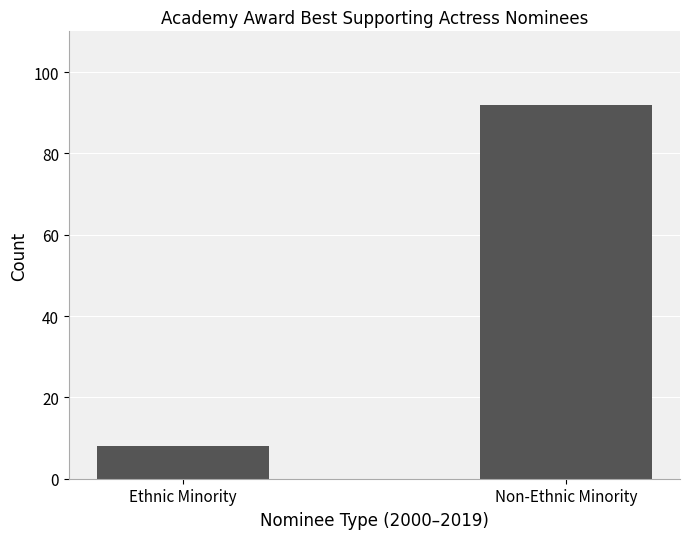

Rank the categories by value from highest to lowest.

Non-Ethnic Minority, Ethnic Minority